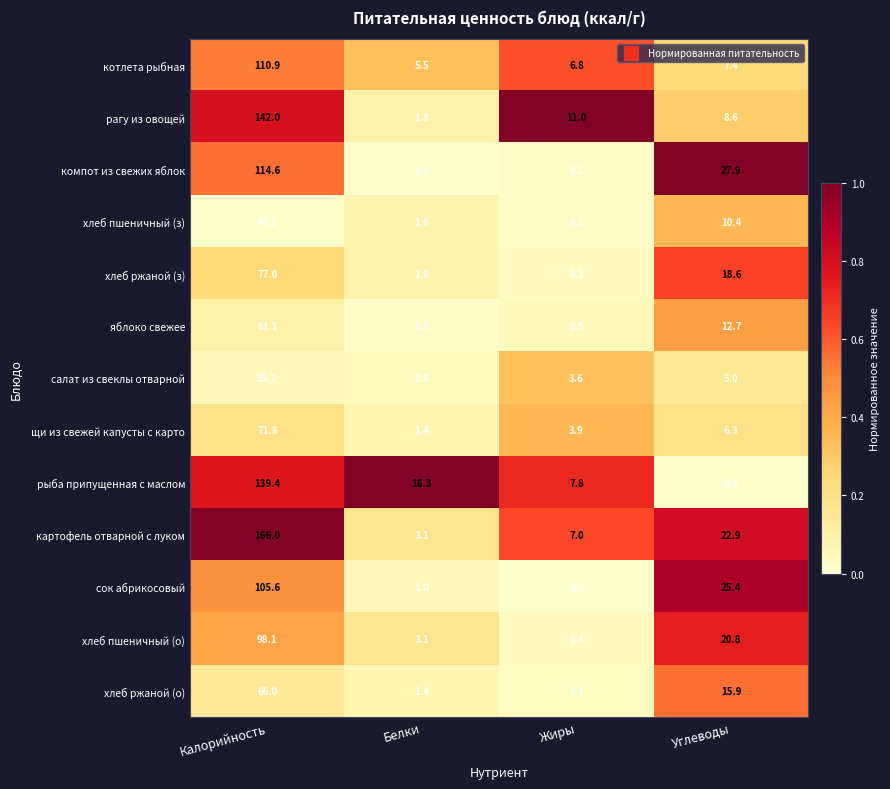

Rank the series at Углеводы from lowest to highest value.

рыба припущенная с маслом, салат из свеклы отварной, щи из свежей капусты с карто, котлета рыбная, рагу из овощей, хлеб пшеничный (з), яблоко свежее, хлеб ржаной (о), хлеб ржаной (з), хлеб пшеничный (о), картофель отварной с луком, сок абрикосовый, компот из свежих яблок